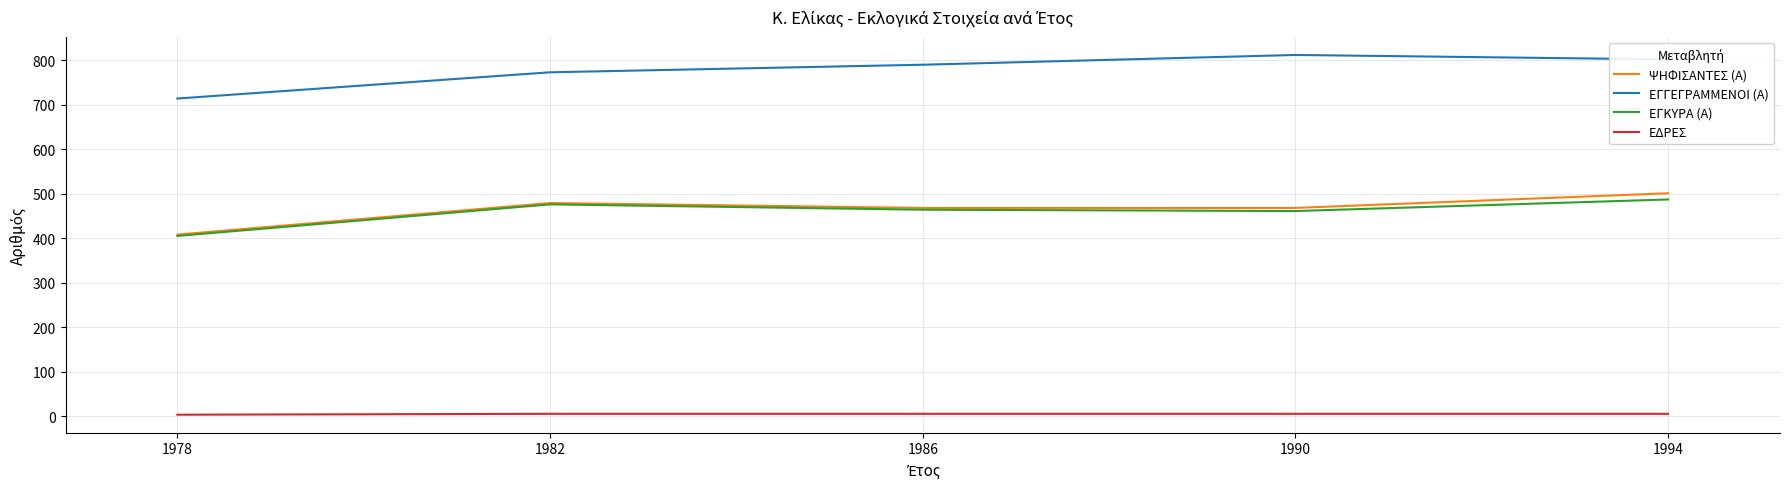

True or false: ΕΓΓΕΓΡΑΜΜΕΝΟΙ (Α) and ΕΔΡΕΣ cross at least once.

False